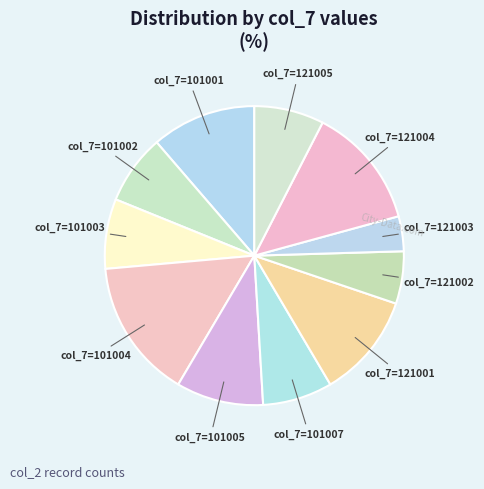

The col_7=121002 slice represents 19% of the pie. True or false?

False